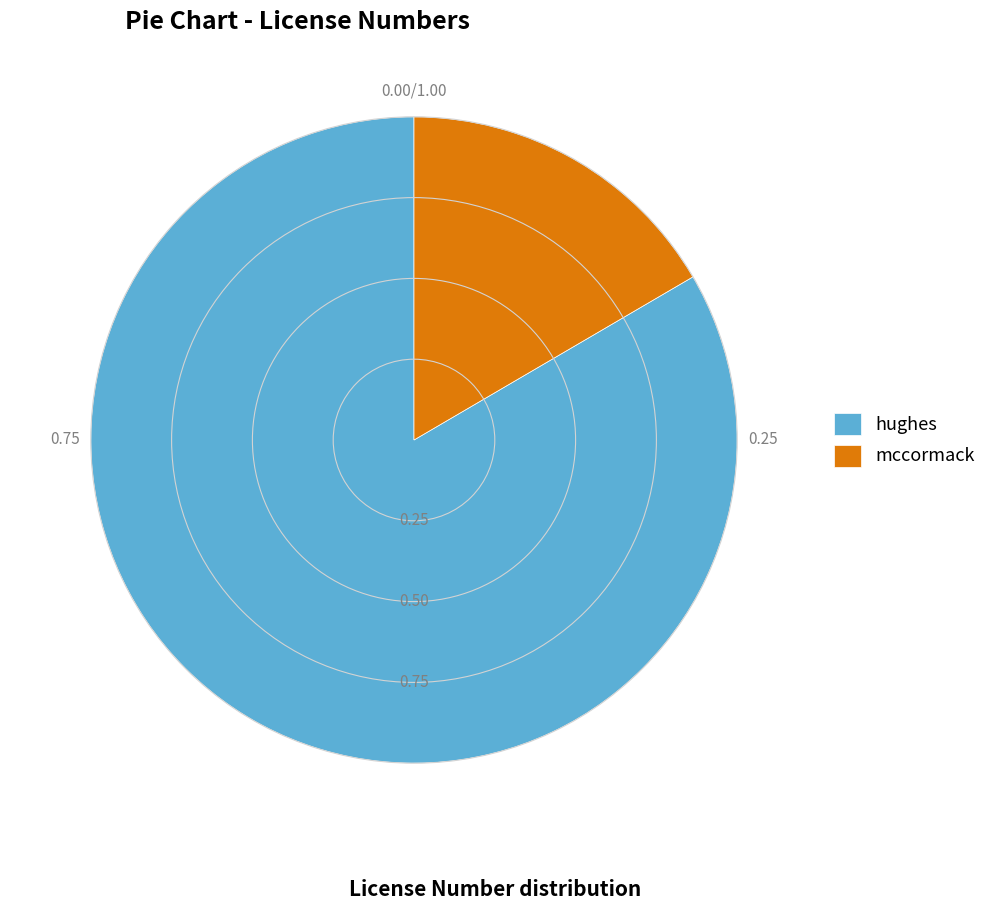

Which slice is the largest?

hughes